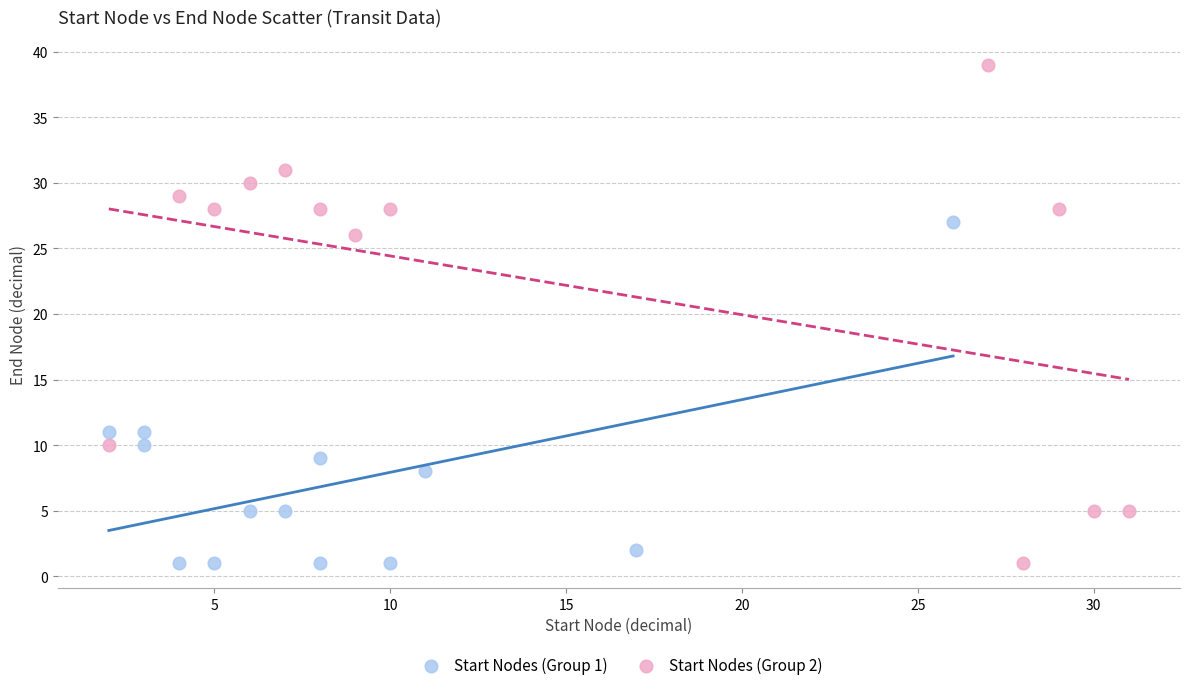

What are all the series names shown in the legend?

Start Nodes (Group 1), Start Nodes (Group 2)